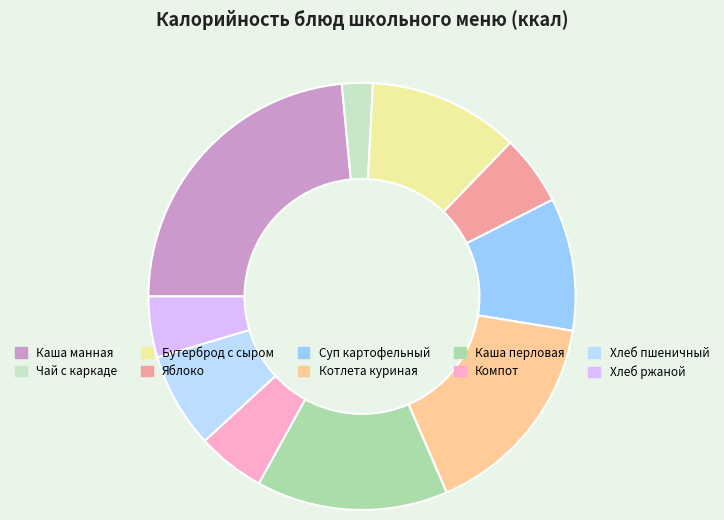

To the nearest percent, what is the average slice percentage?

10%